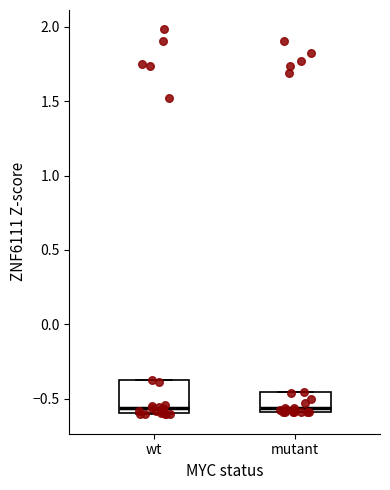

Where is the lower edge of the box for wt on the y-axis? The values are not printed on the chart, so give them approximately, as read against the axis.

-0.60